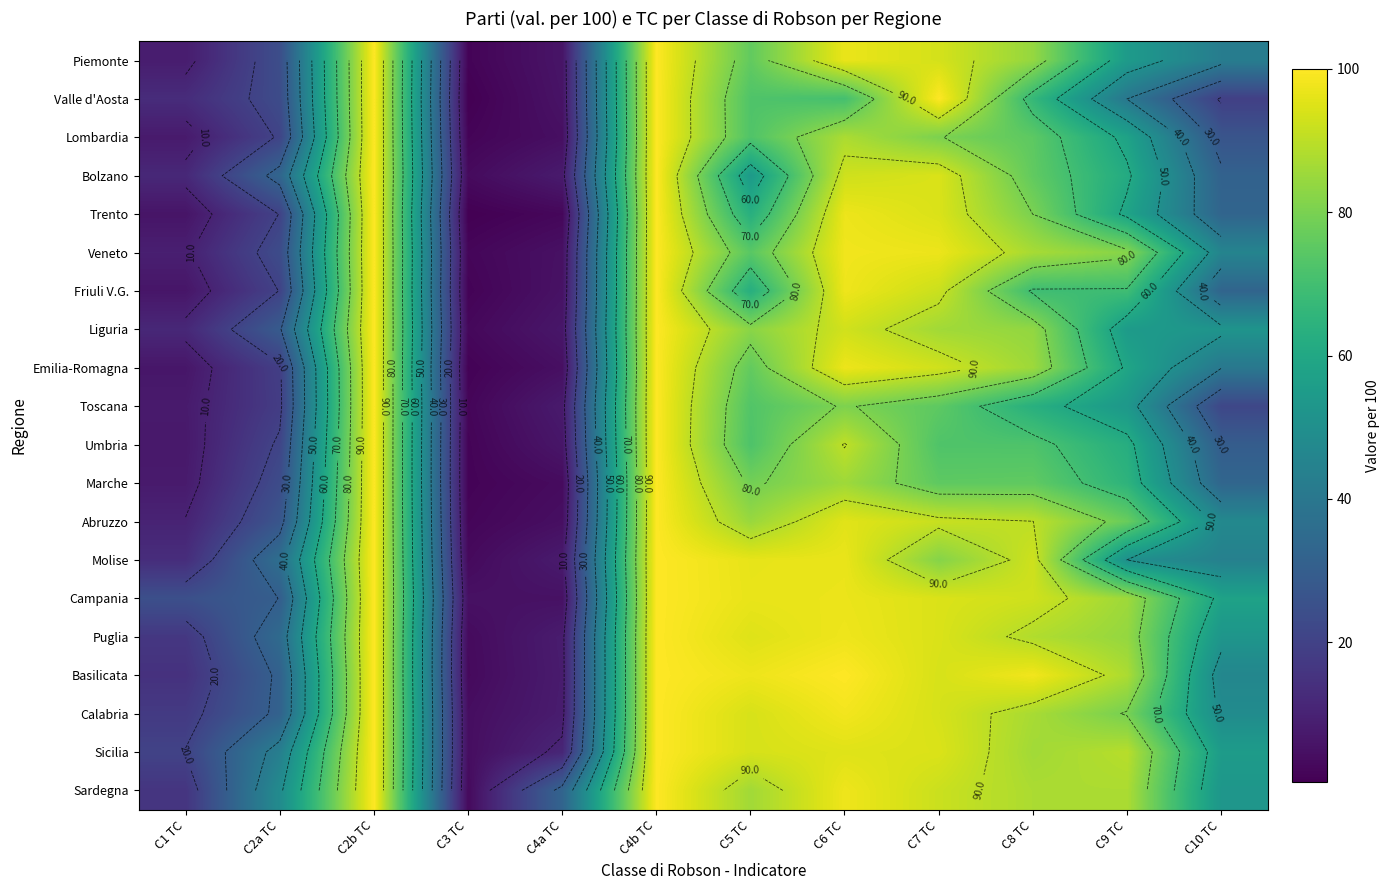

Which has a higher value, C10 TC or C3 TC?

C10 TC